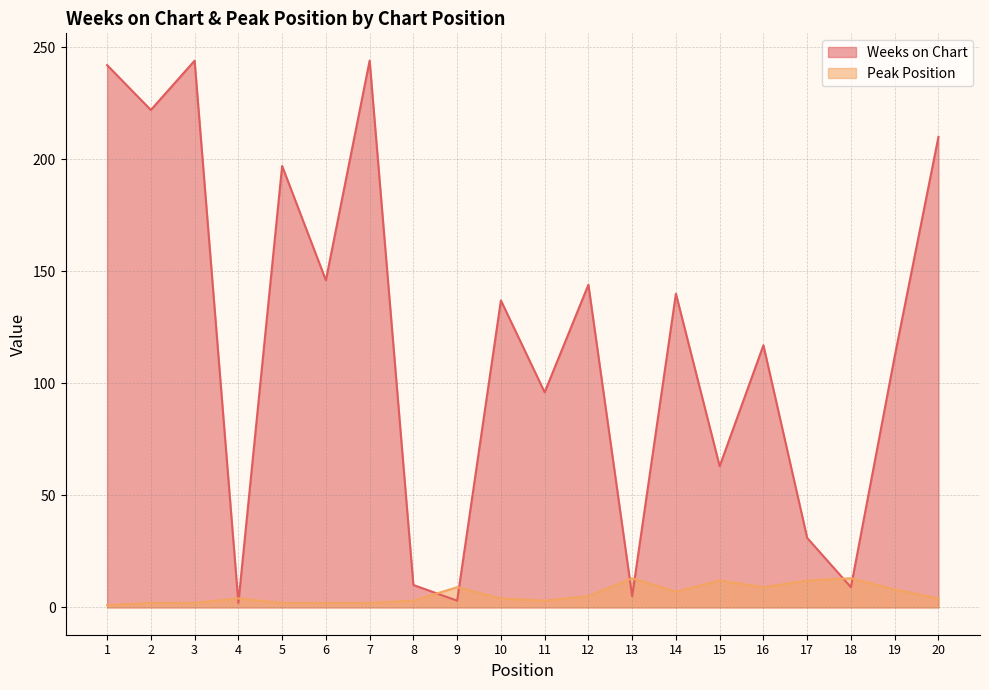

Between 12 and 19, which is larger?

12